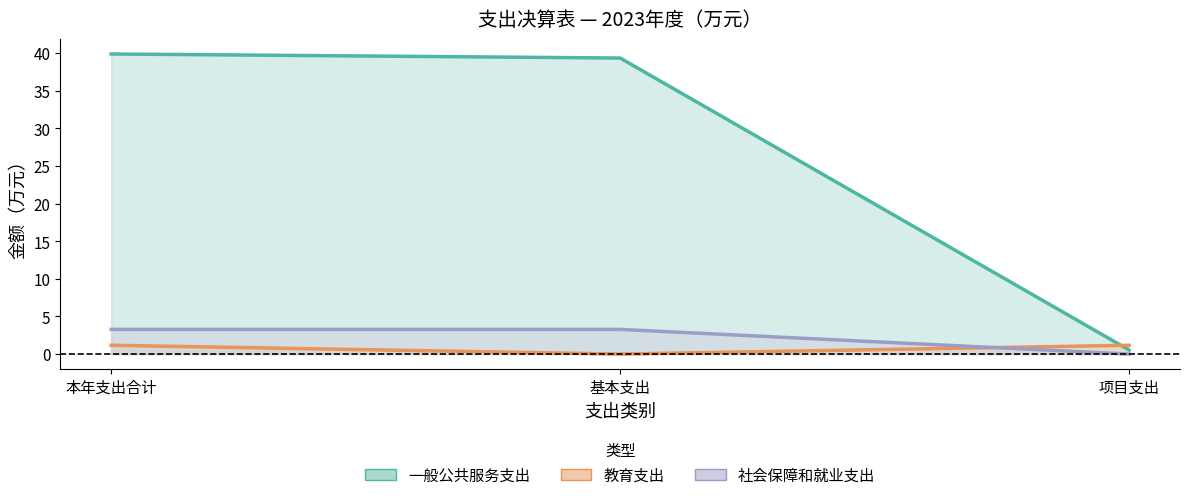

The value of 一般公共服务支出 at 项目支出 is 0.2. True or false?

False